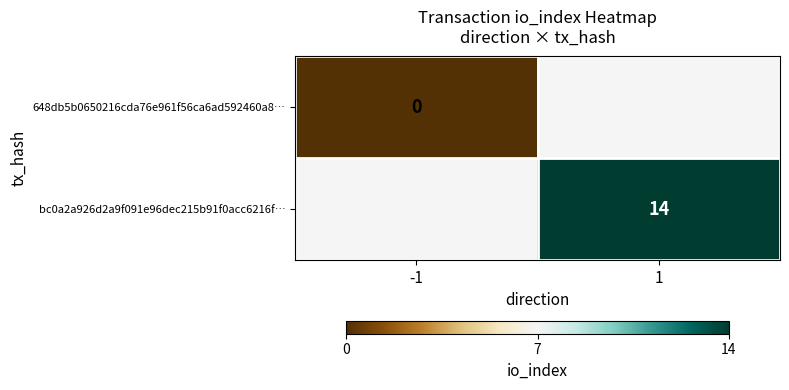

True or false: bc0a2a926d2a9f091e96dec215b91f0acc6216f… has a value of 20 at 1.

False